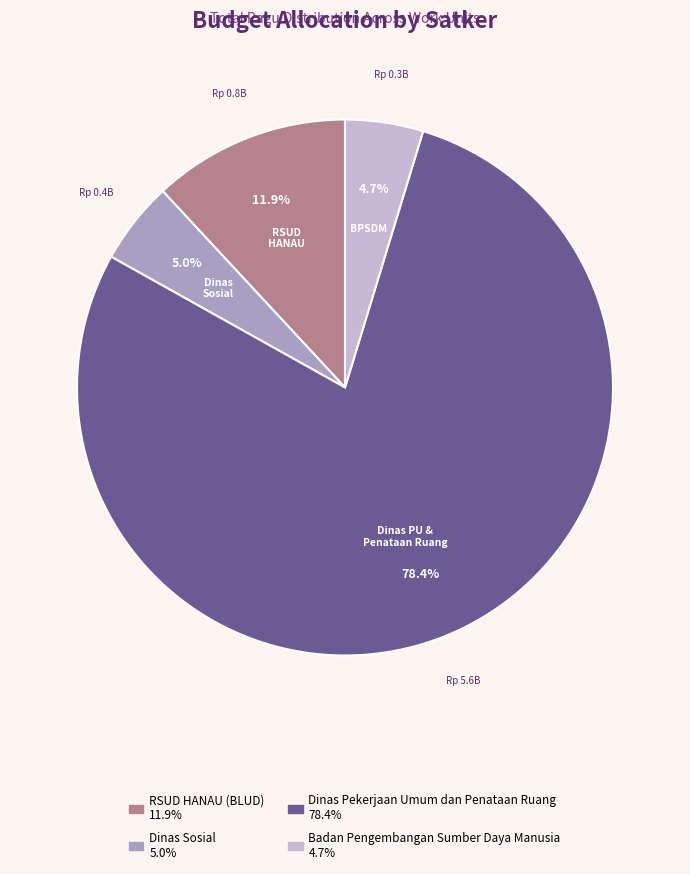

Does any single category account for the majority?

Yes